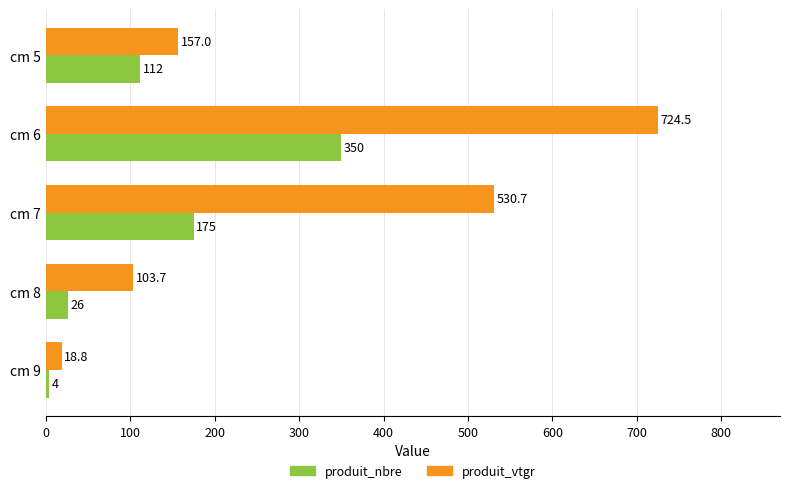

Where is produit_nbre nearest to the value 177?

cm 7